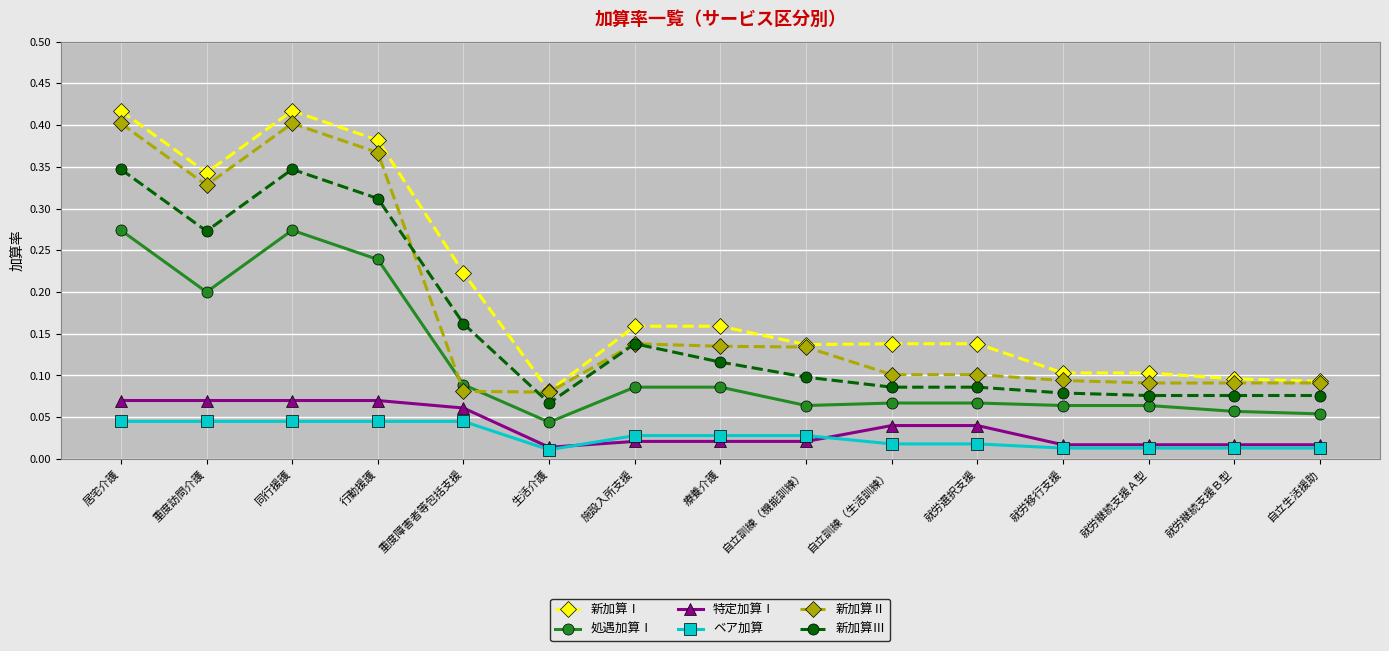

What position from the right is 就労選択支援?

5